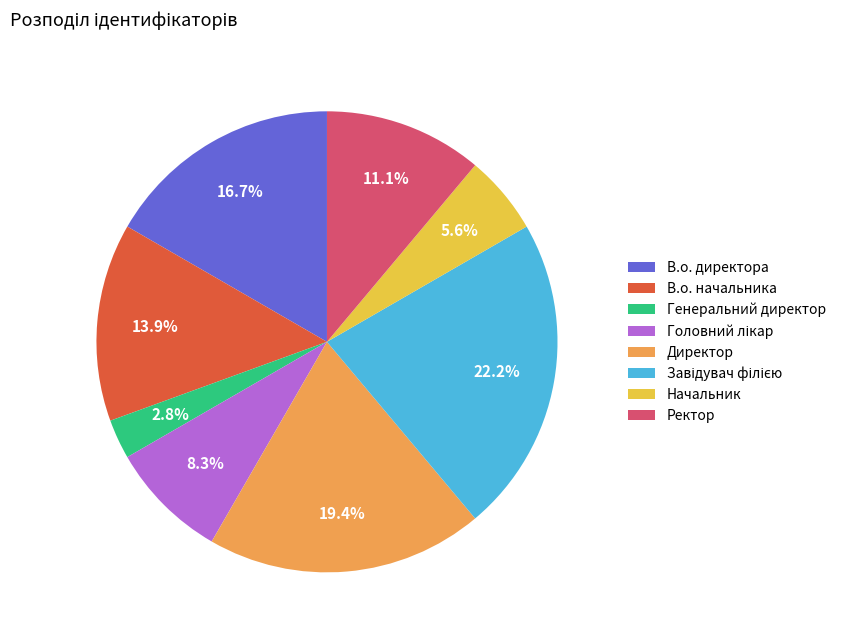

To the nearest percent, what portion does Начальник represent?

6%